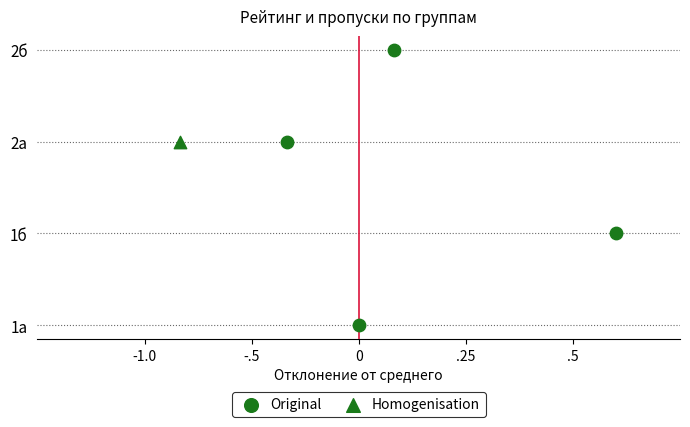

What are all the series names shown in the legend?

Original, Homogenisation